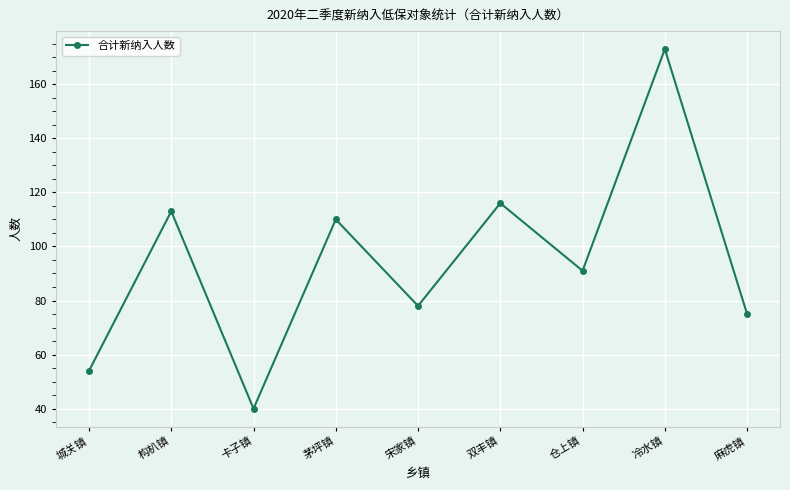

Where does the data first go above 91?

构朳镇